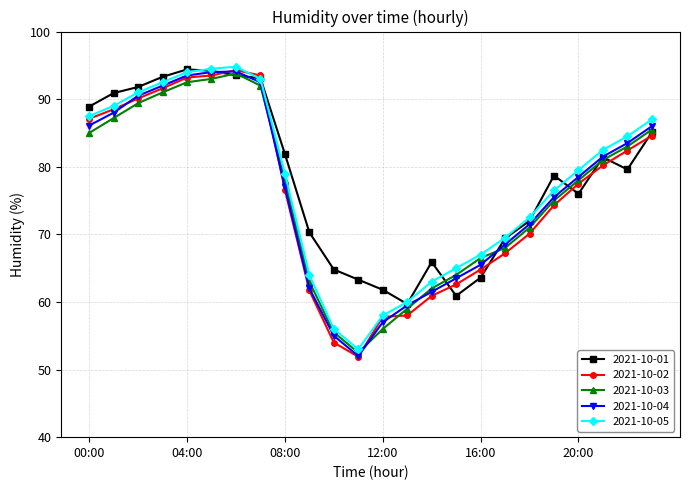

What is the lowest value of the 2021-10-04 series?

52.0